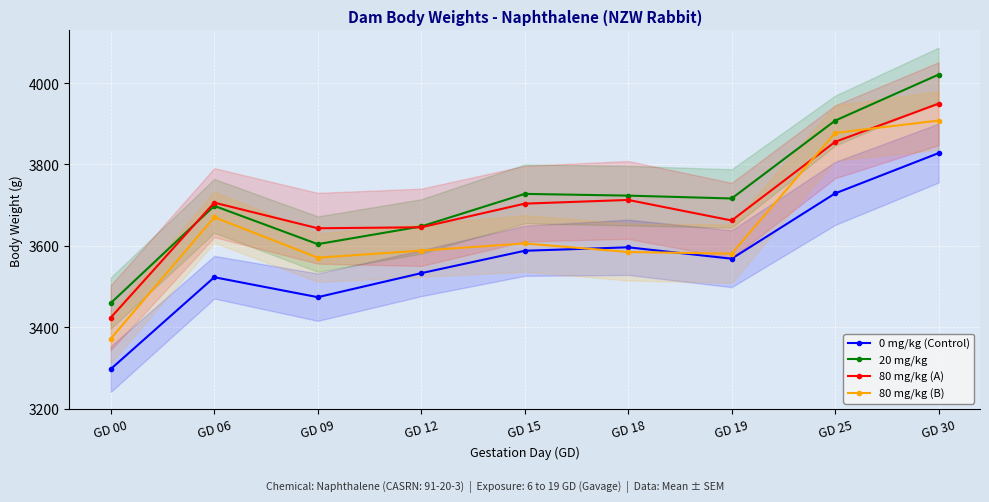

Between GD 00 and GD 30, which is larger?

GD 30